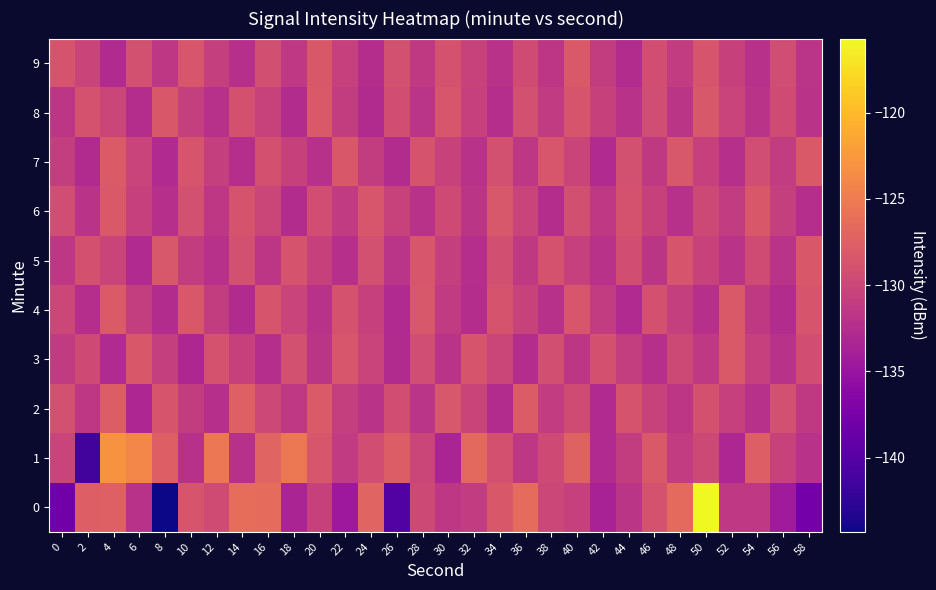

Between 0 and 24, which is larger?

24